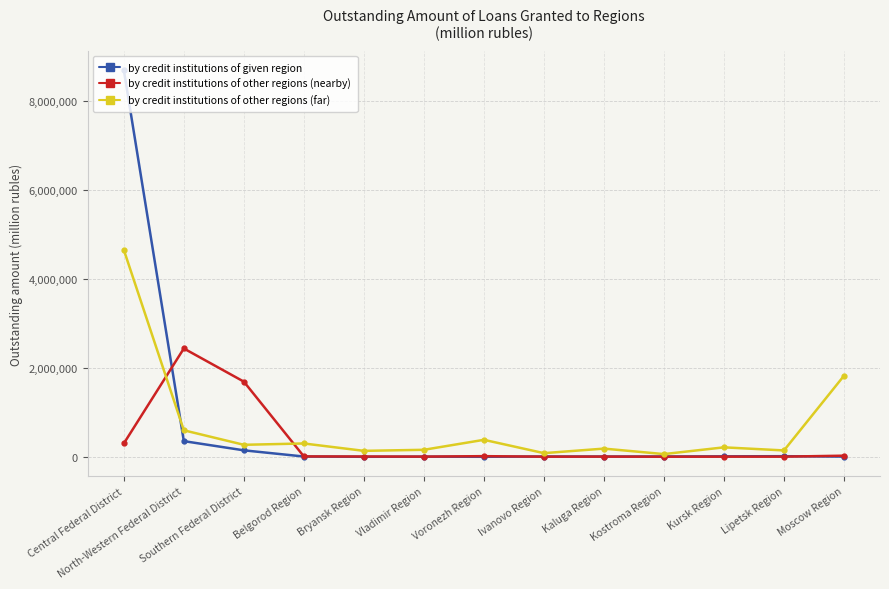

What is the difference between the by credit institutions of given region values at Ivanovo Region and North-Western Federal District?

345219